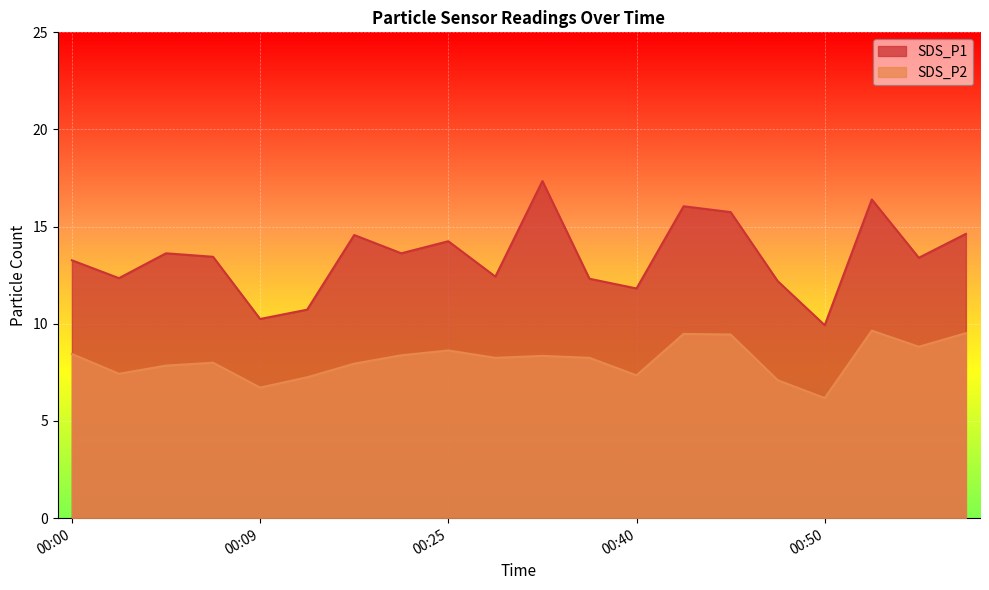

What is the maximum value shown in the chart?

17.4